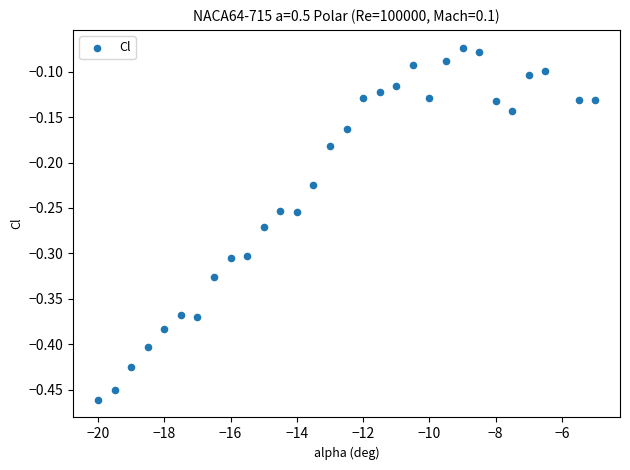

What is the range of X values (max minus min)?

15.0